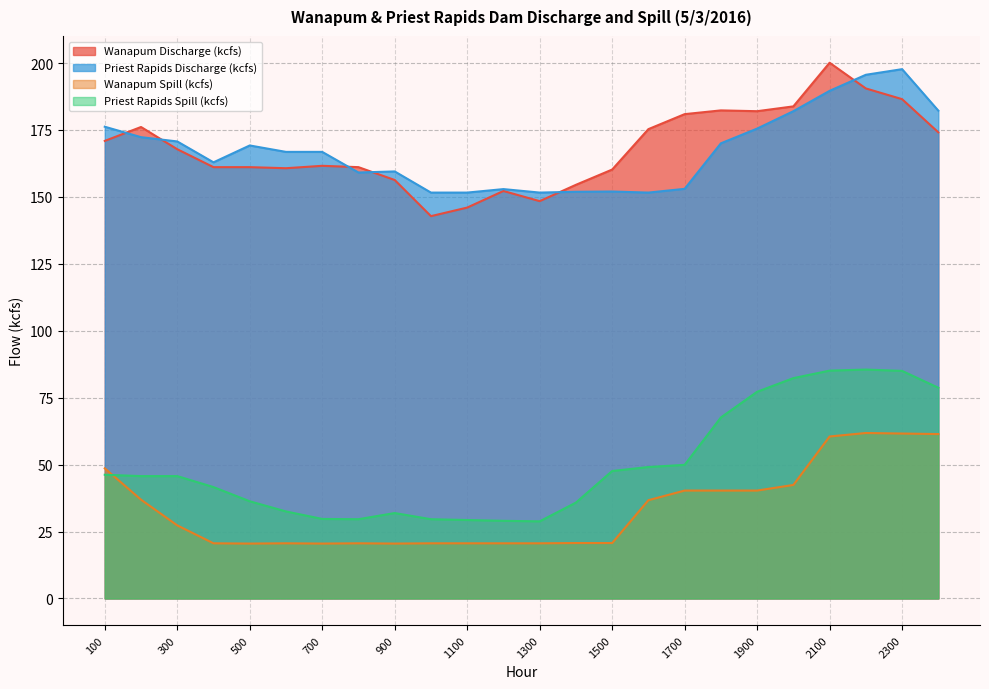

What is the difference between the second highest and second lowest values in the Wanapum Discharge (kcfs) series?

44.5